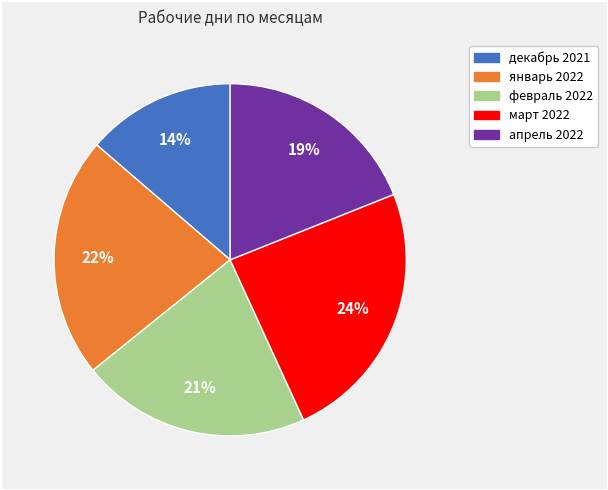

To the nearest percent, what portion does март 2022 represent?

24%